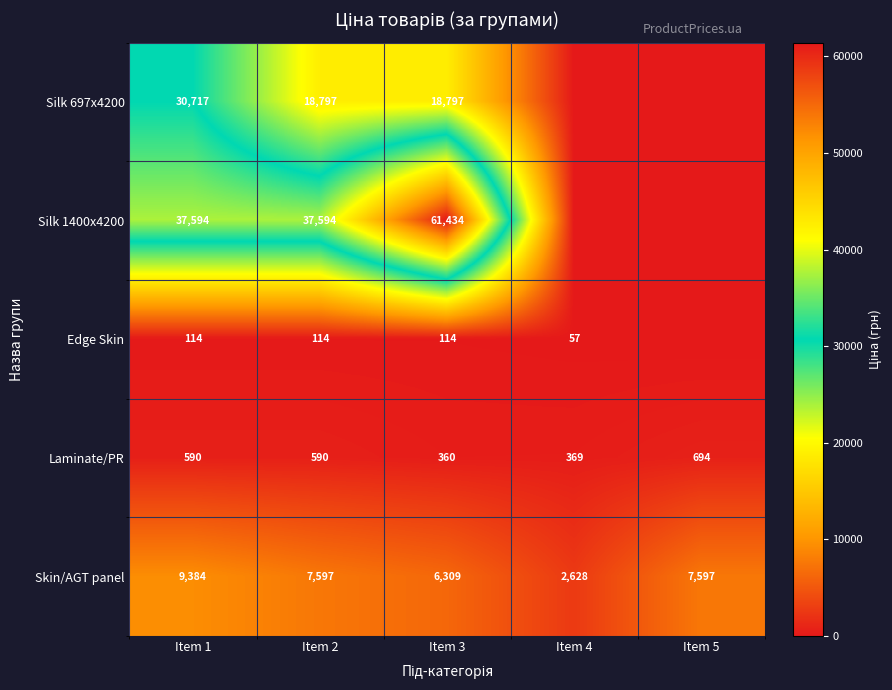

What is the total value across all series at Item 1?

78399